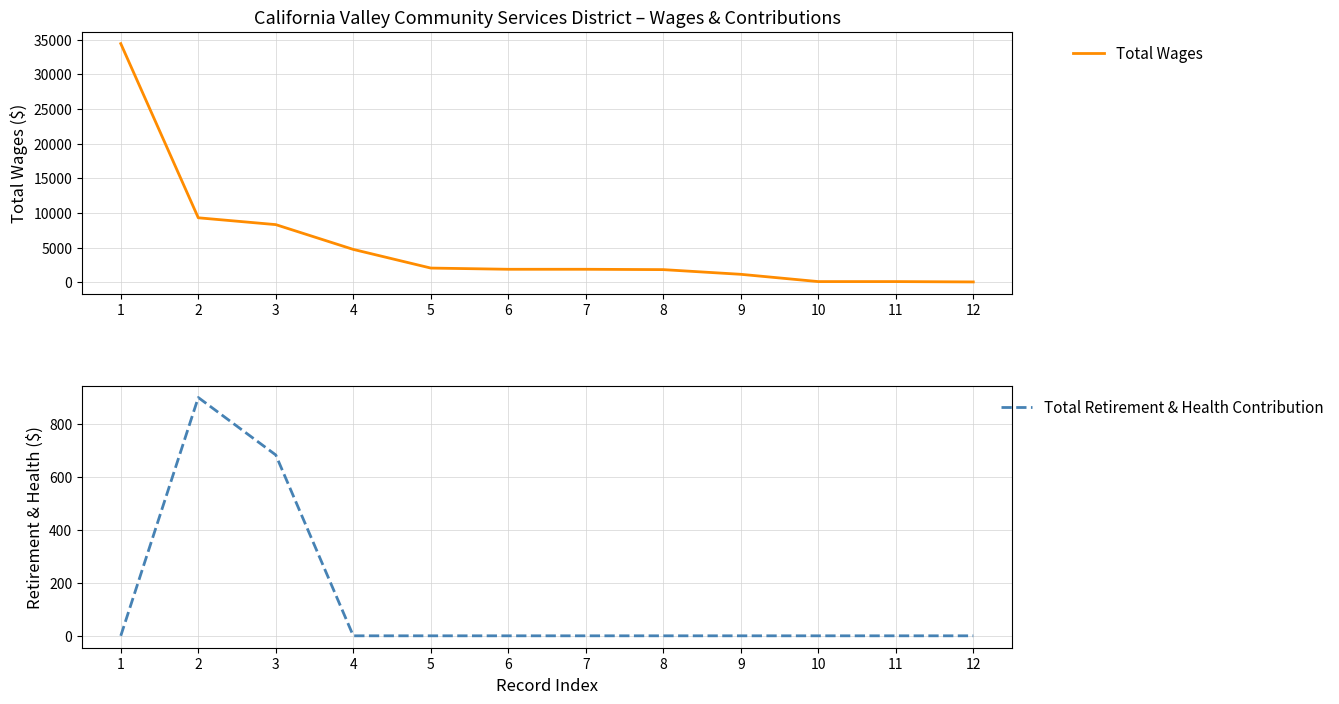

Which series has the largest range (max minus min)?

Total Wages